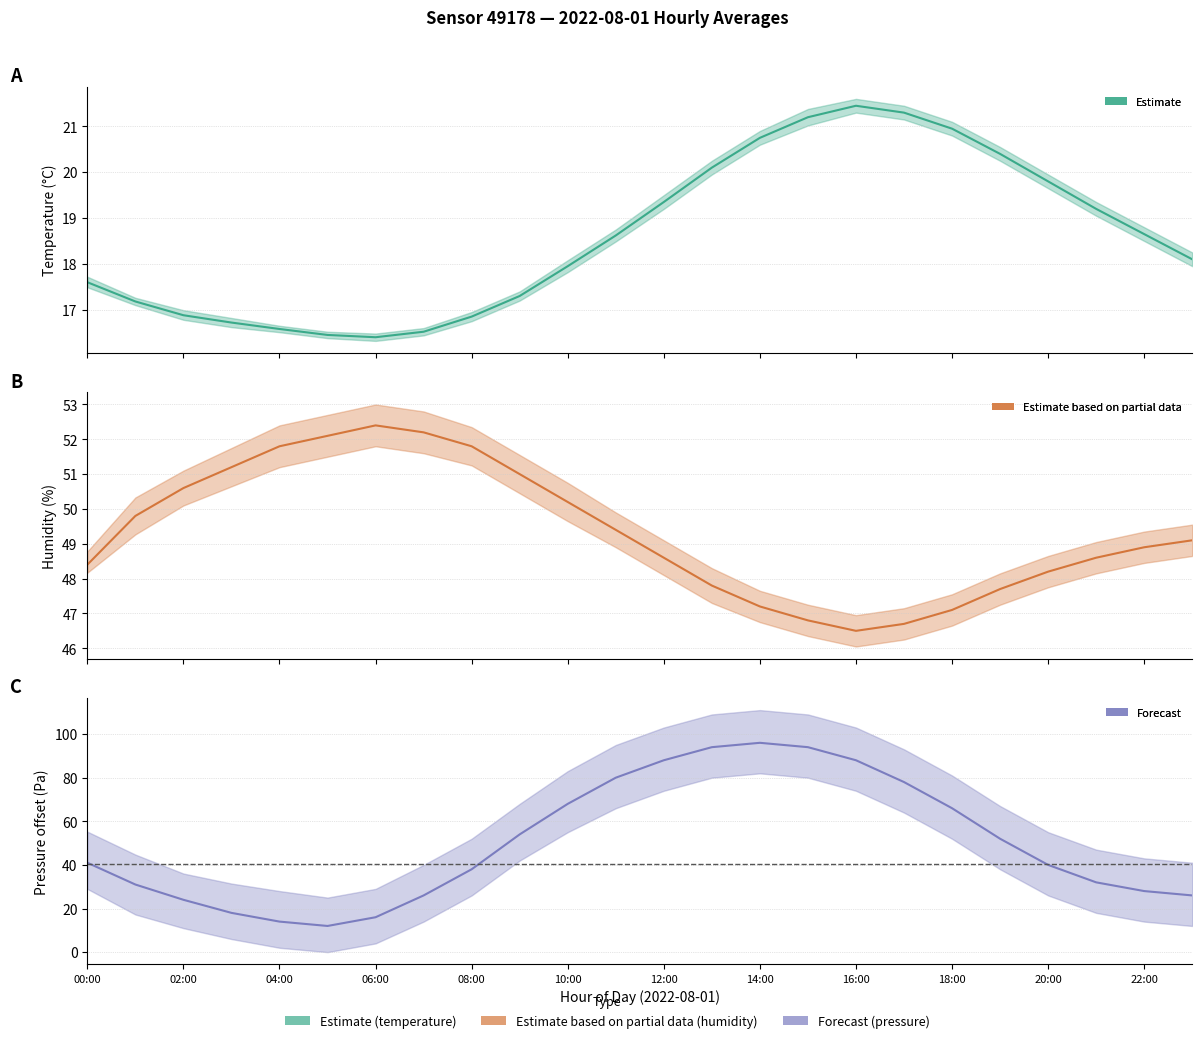

True or false: humidity and temperature intersect in this chart.

False